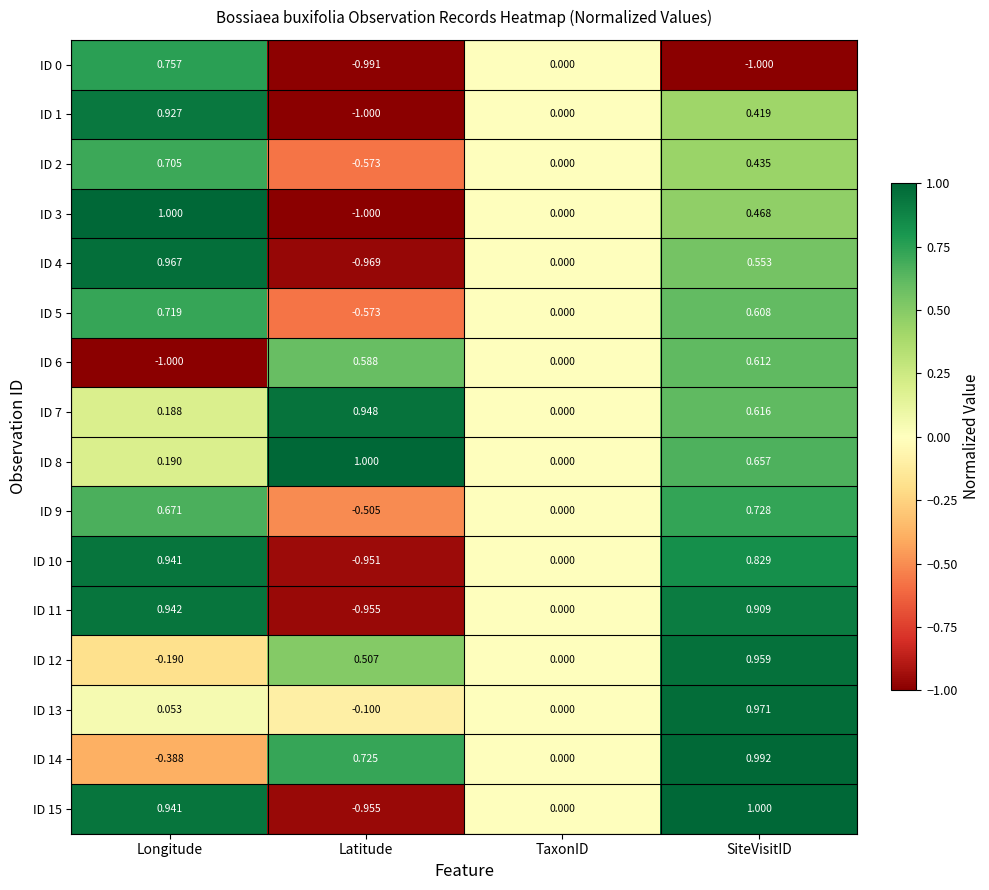

At which category is the sum across all series the highest?

SiteVisitID